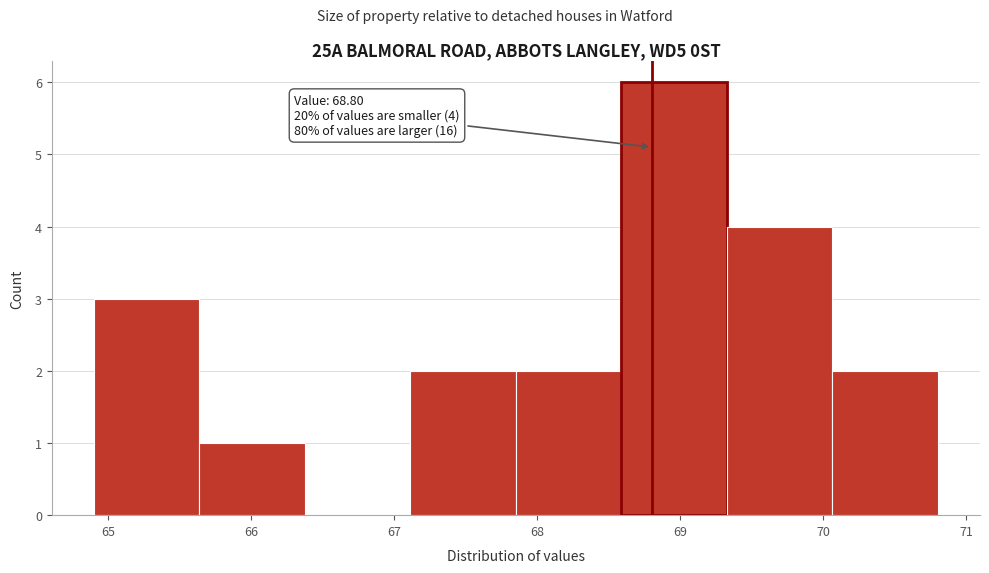

Which range on the x-axis has the tallest bar?

68.6 to 69.3